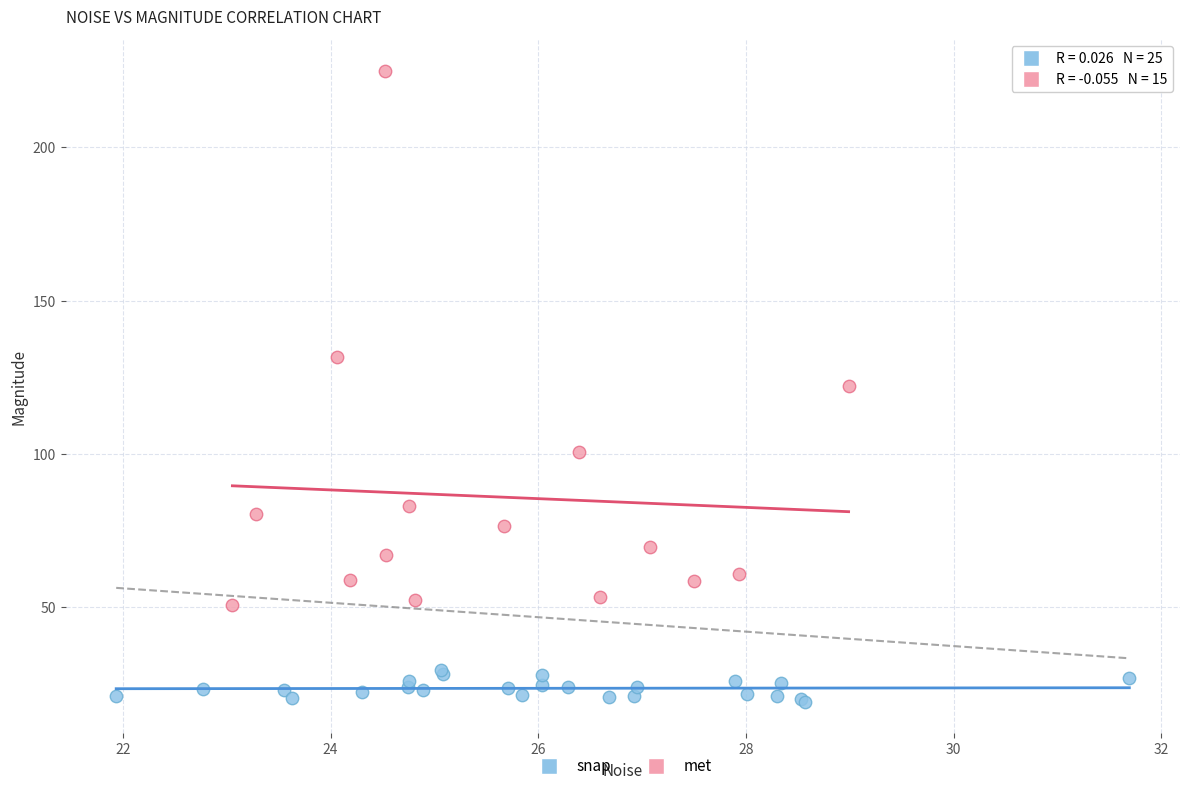

Which series contains the highest Y value?

met